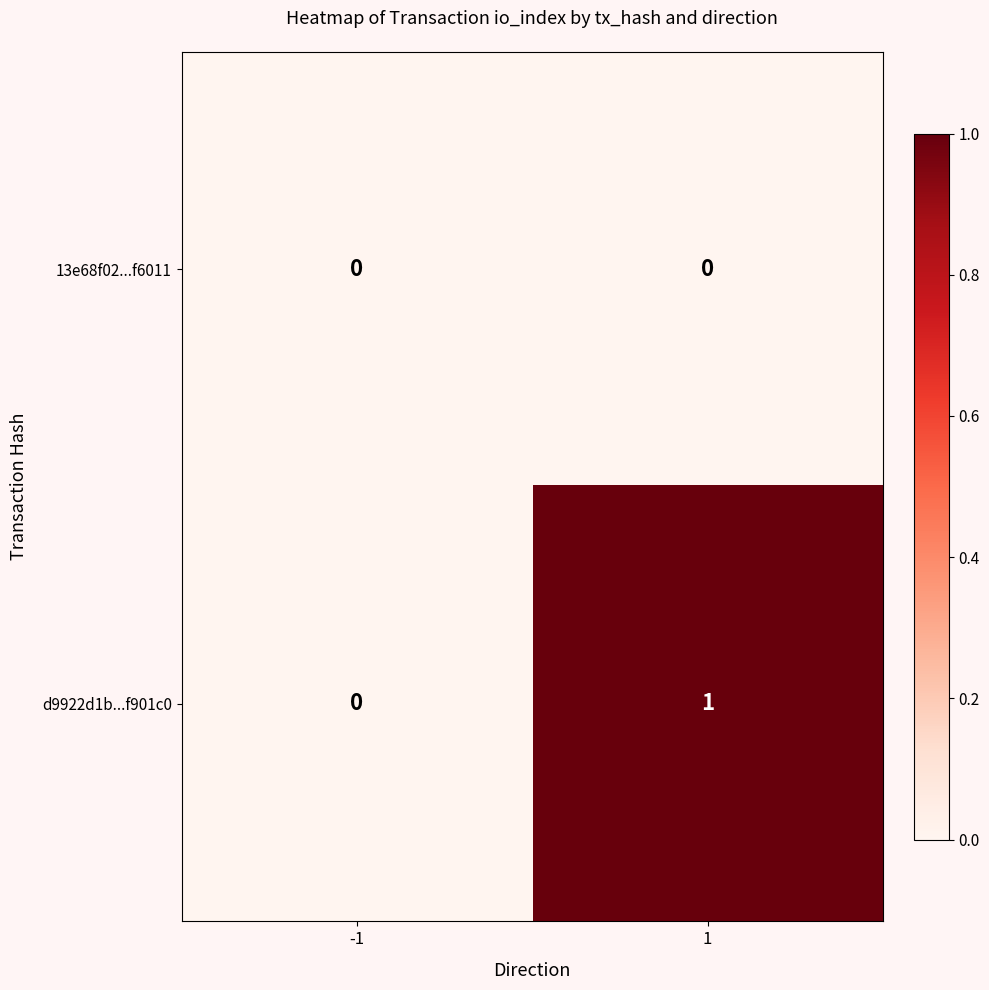

True or false: 13e68f02...f6011 has a value of 0 at 1.

True